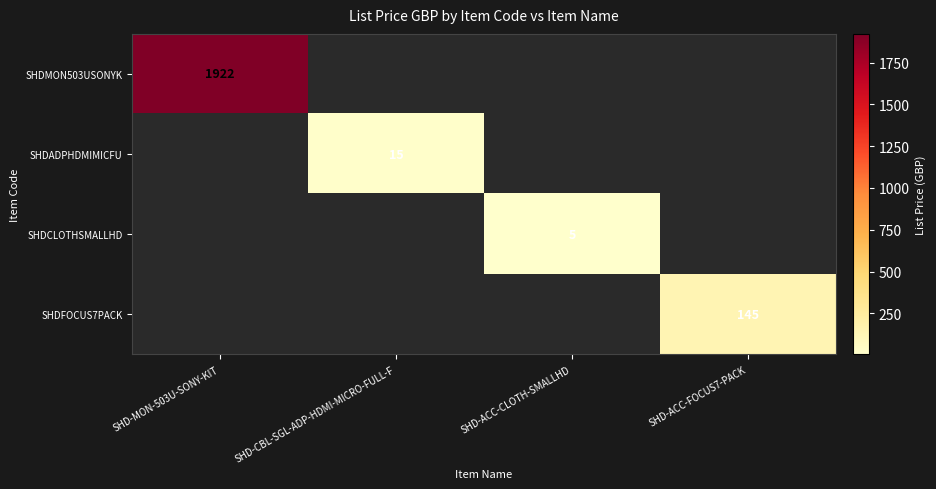

How many distinct data groups are displayed?

4